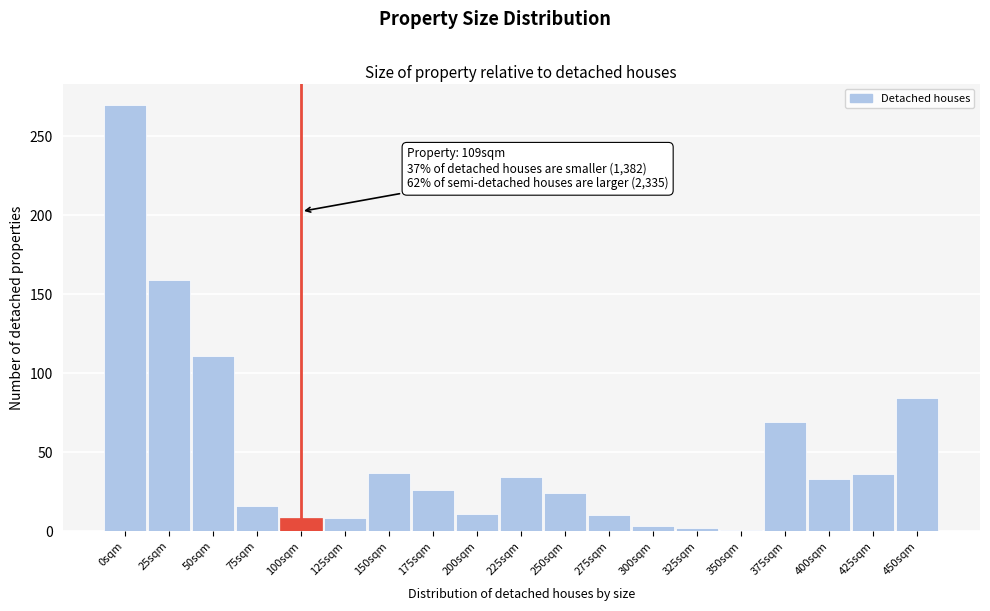

What is the difference between the values at 450sqm and 425sqm?

48